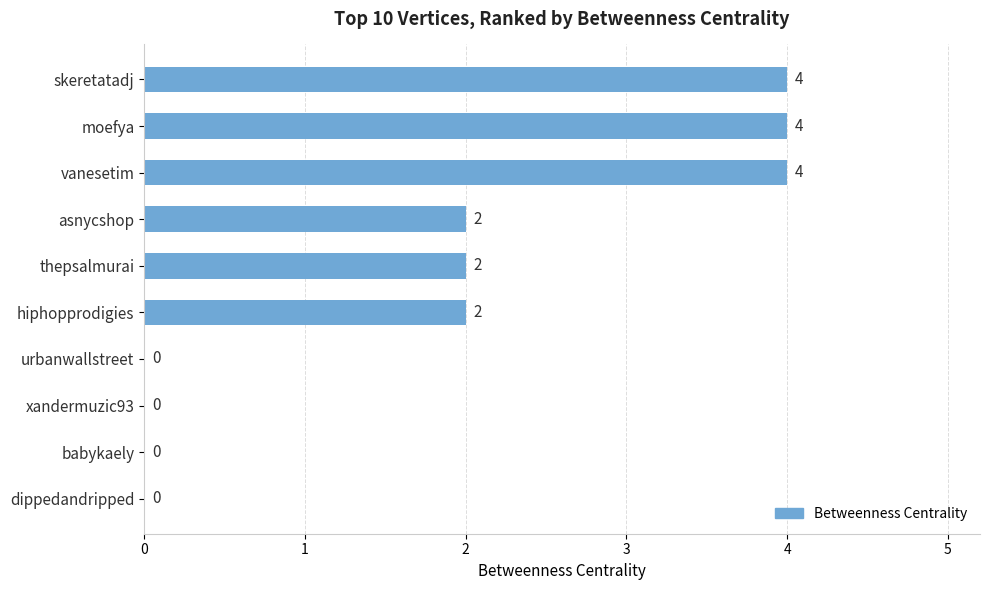

What value does the data have at vanesetim?

4